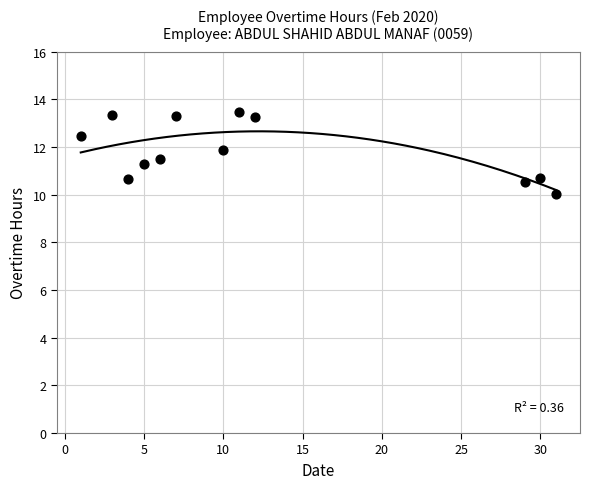

What is the range of X values (max minus min)?

30.0